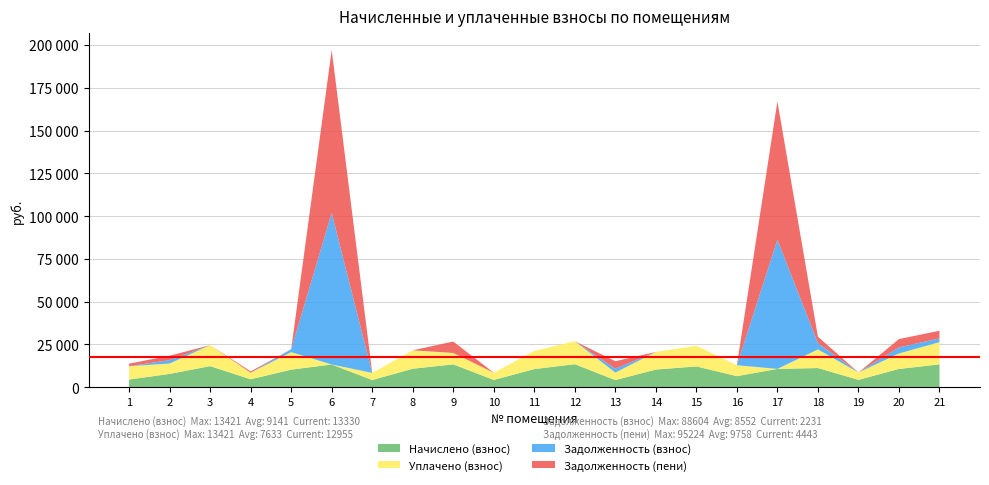

Reading left to right, what are all the values shown in this chart?

Начислено (взнос): 1=4454.6	2=7733.5	3=12279.2	4=4603.7	5=10225.8	6=13239.7	7=4164.8	8=10755.7	9=13330.8	10=4214.5	11=10557.0	12=13421.9	13=4131.7	14=10275.5	15=12113.6	16=6408.7	17=10664.6	18=11161.4	19=4264.2	20=10631.5	21=13330.8
Уплачено (взнос): 1=7778.9	2=6055.0	3=12279.2	4=3836.4	5=10225.8	6=0.0	7=4164.8	8=10755.7	9=6660.6	10=4214.5	11=10557.0	12=13421.9	13=4377.2	14=10275.5	15=12113.6	16=6408.7	17=0.0	18=10891.8	19=4264.2	20=9059.0	21=12955.9
Задолженность (взнос): 1=0.0	2=1999.3	3=0.0	4=0.0	5=1704.3	6=88604.7	7=0.0	8=0.0	9=3.2	10=0.0	11=0.0	12=0.0	13=2297.4	14=0.0	15=0.0	16=0.0	17=75502.6	18=3720.5	19=0.0	20=3543.8	21=2232.0
Задолженность (пени): 1=1484.9	2=2571.0	3=0.0	4=767.3	5=0.0	6=95224.6	7=0.0	8=0.0	9=6668.6	10=0.0	11=0.0	12=0.0	13=4363.2	14=0.0	15=0.0	16=0.0	17=80834.9	18=3720.5	19=0.0	20=4859.6	21=4443.6